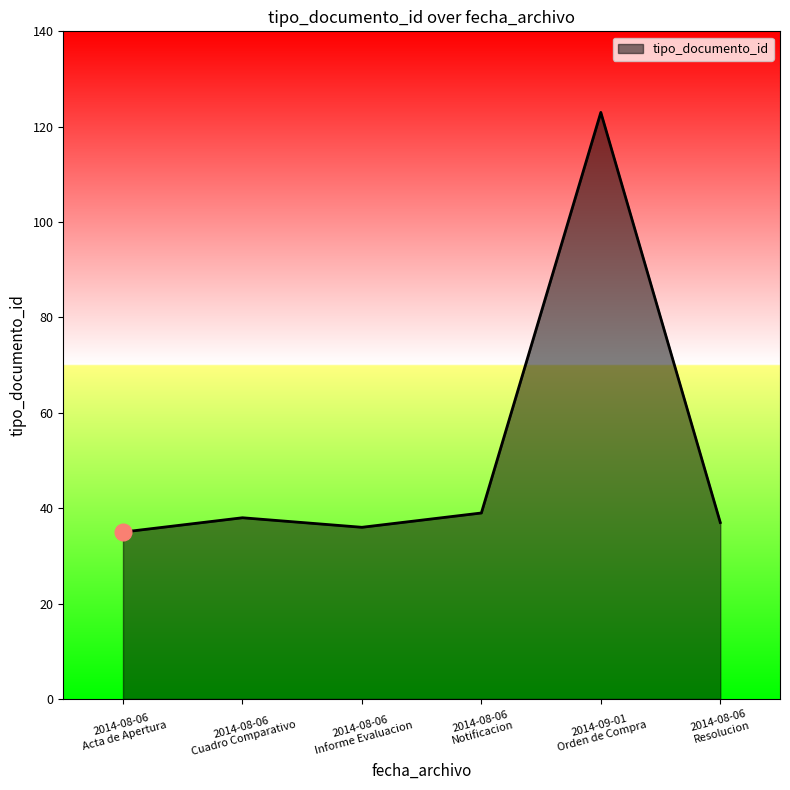

True or false: the data has more than 0 interior local peaks.

True